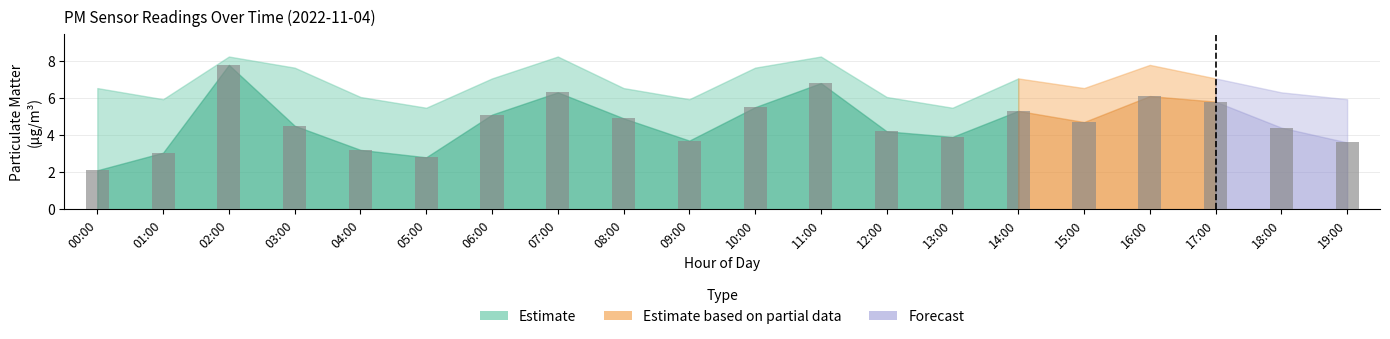

Rank the categories by value from highest to lowest.

02:00, 11:00, 07:00, 16:00, 17:00, 10:00, 14:00, 06:00, 08:00, 15:00, 03:00, 18:00, 12:00, 13:00, 09:00, 19:00, 04:00, 01:00, 05:00, 00:00